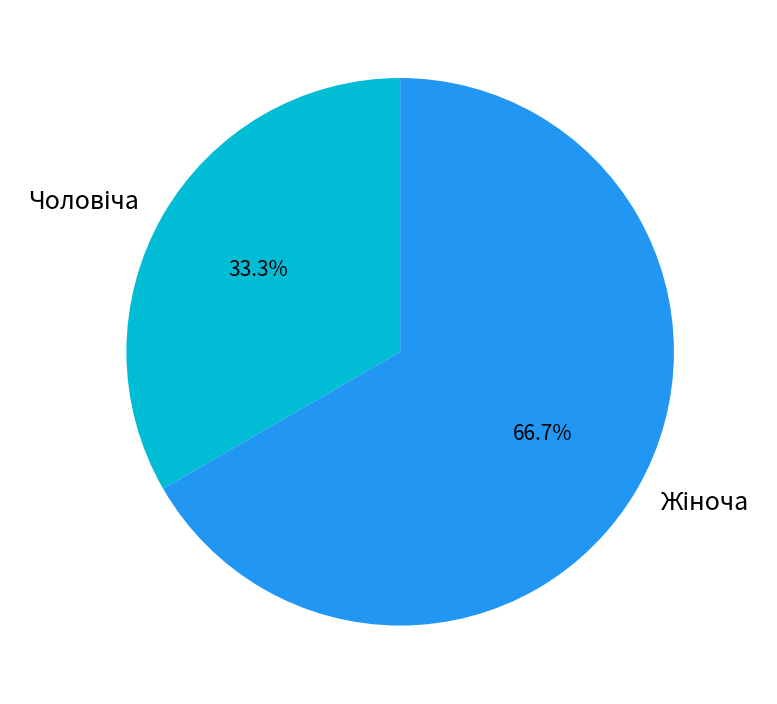

Does any single category account for the majority?

Yes